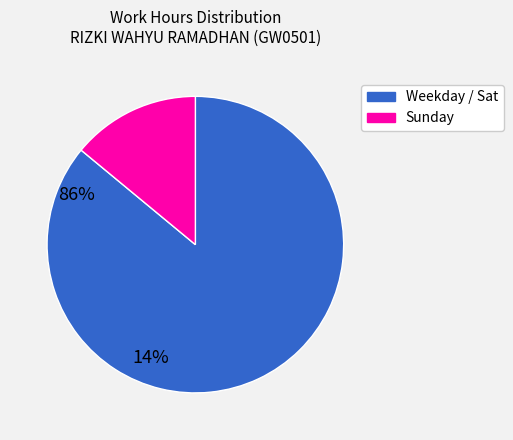

Does any single category account for the majority?

Yes